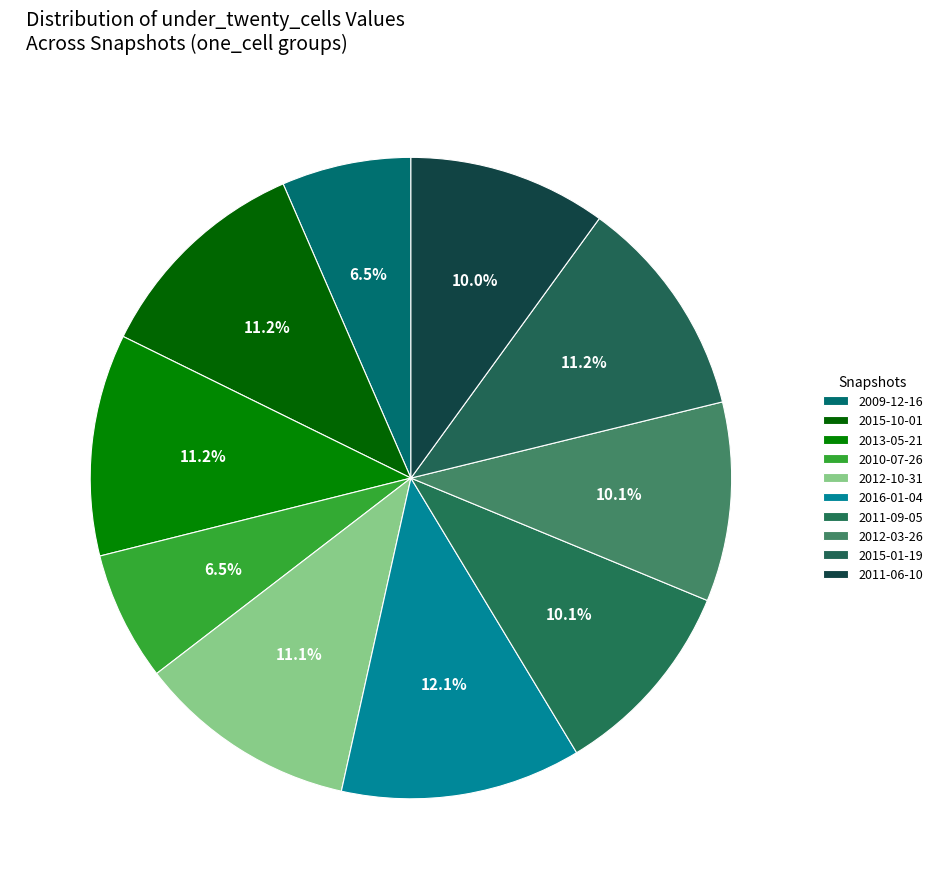

How many slices are in this pie chart?

10